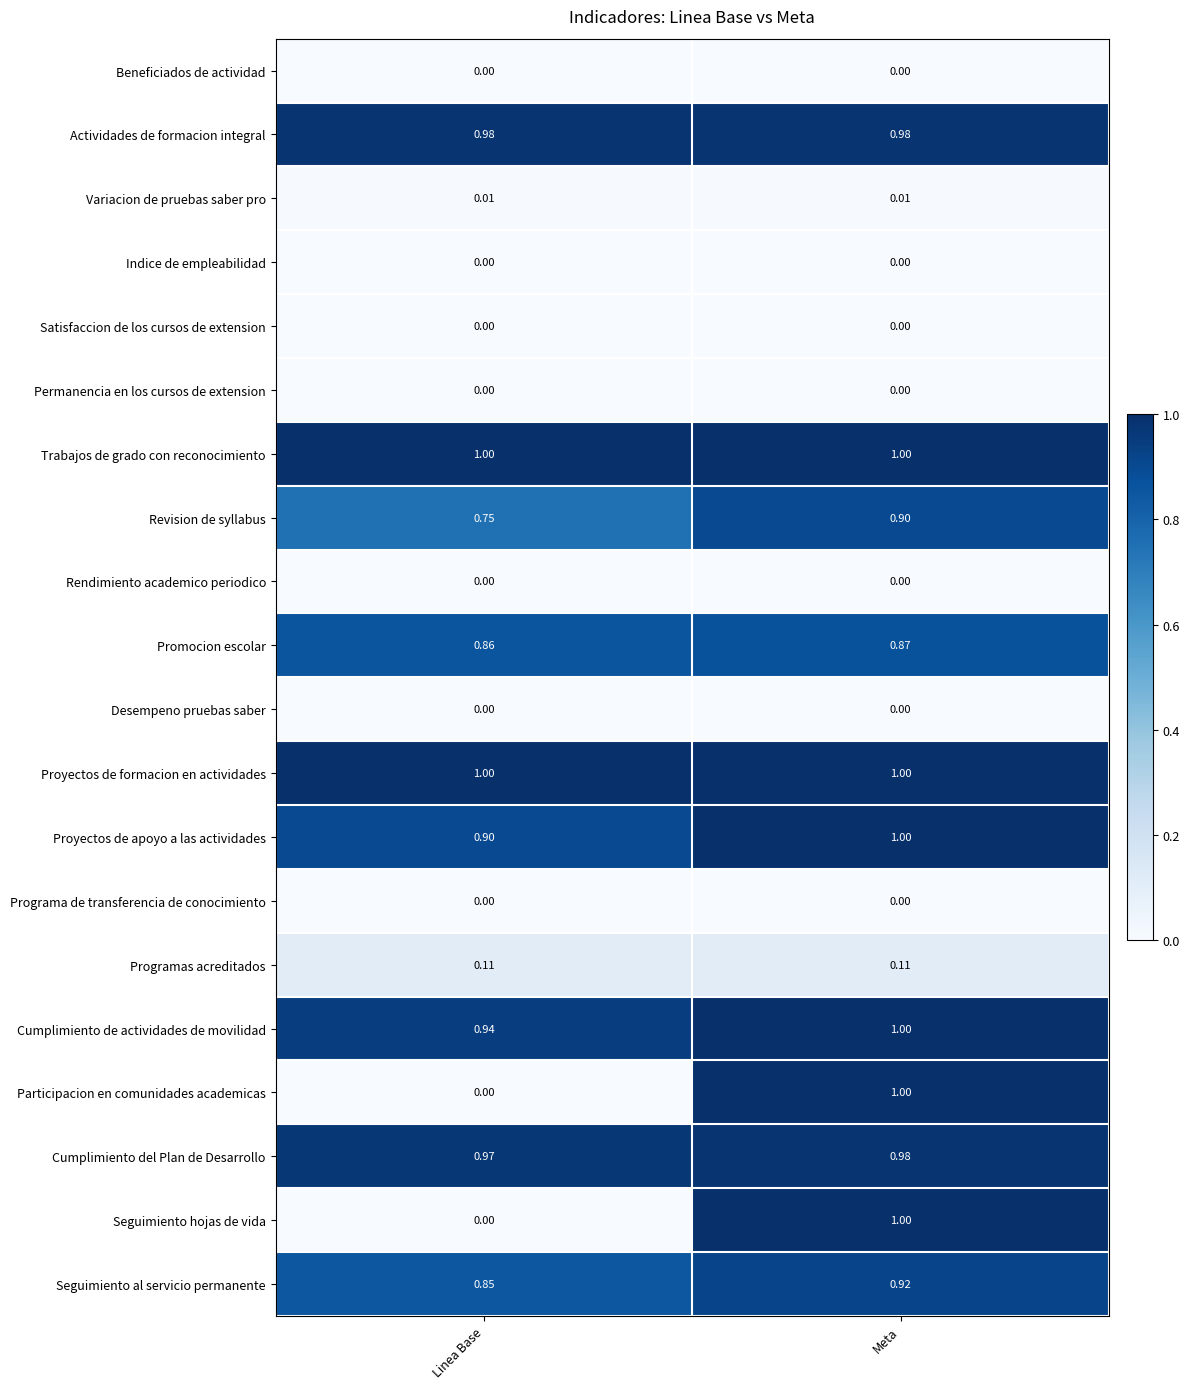

At which category is the sum across all series the highest?

Meta